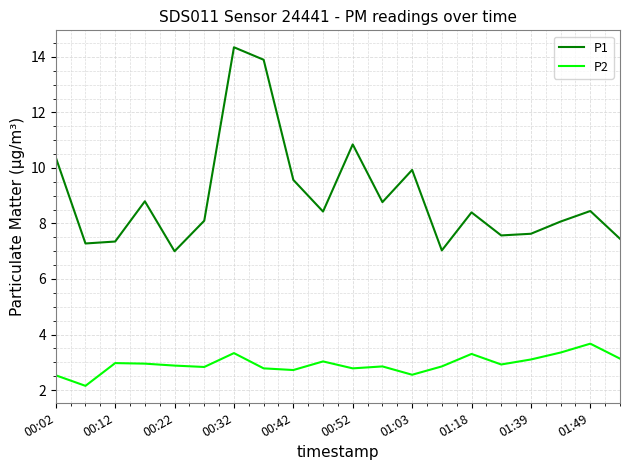

Which series has the widest spread of values?

P1